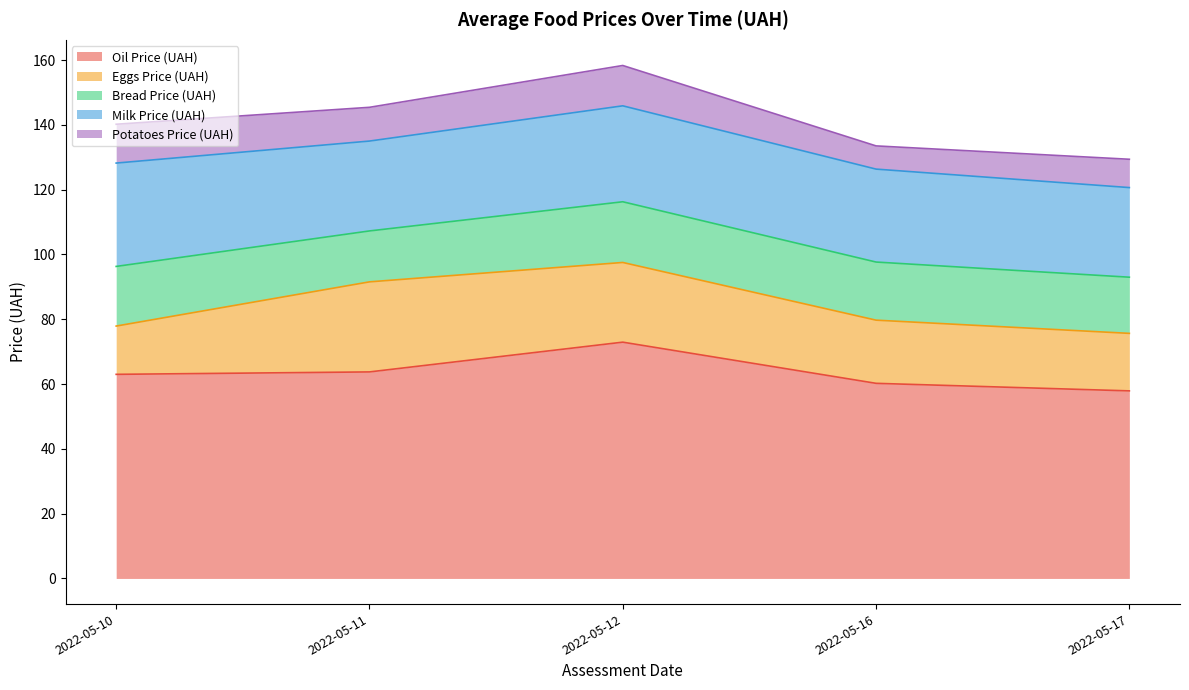

True or false: Oil Price (UAH) and Bread Price (UAH) intersect in this chart.

False